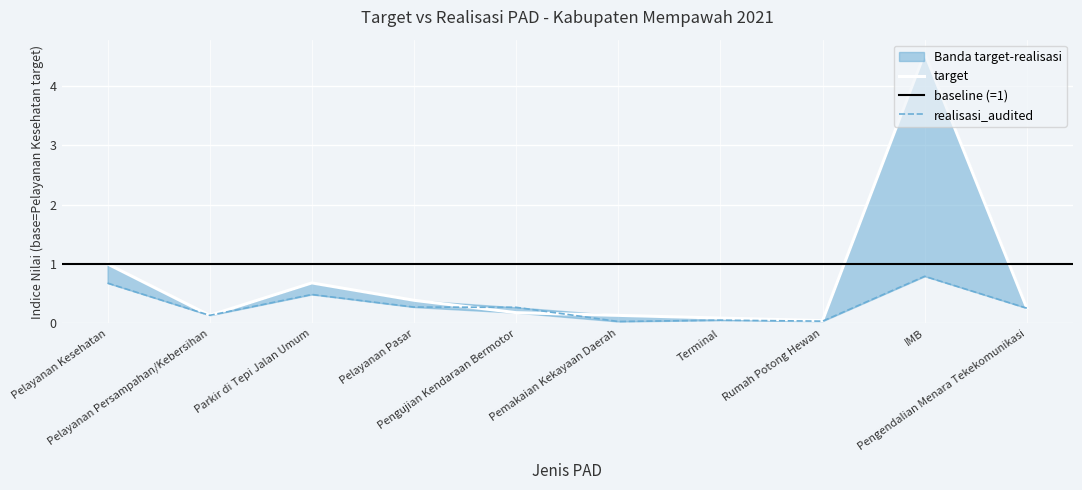

How many interior local peaks does the realisasi_audited series have?

3